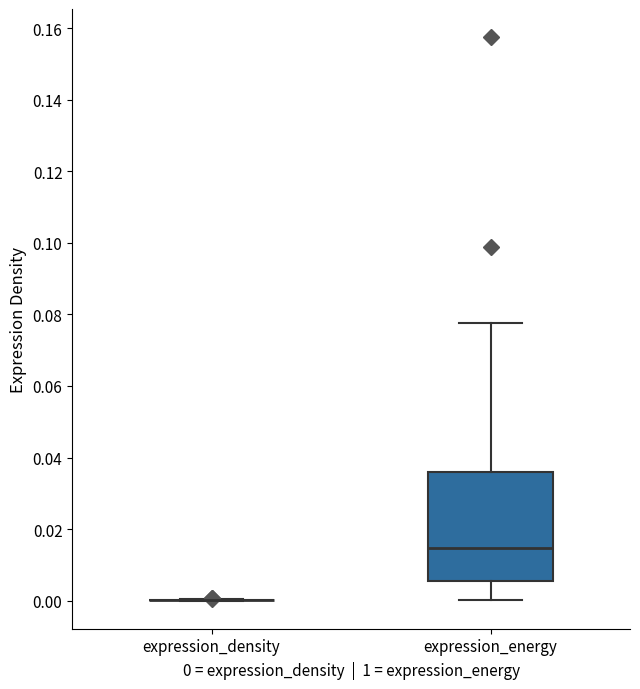

Where does the upper whisker of the box for expression_energy end on the y-axis? The values are not printed on the chart, so give them approximately, as read against the axis.

0.078